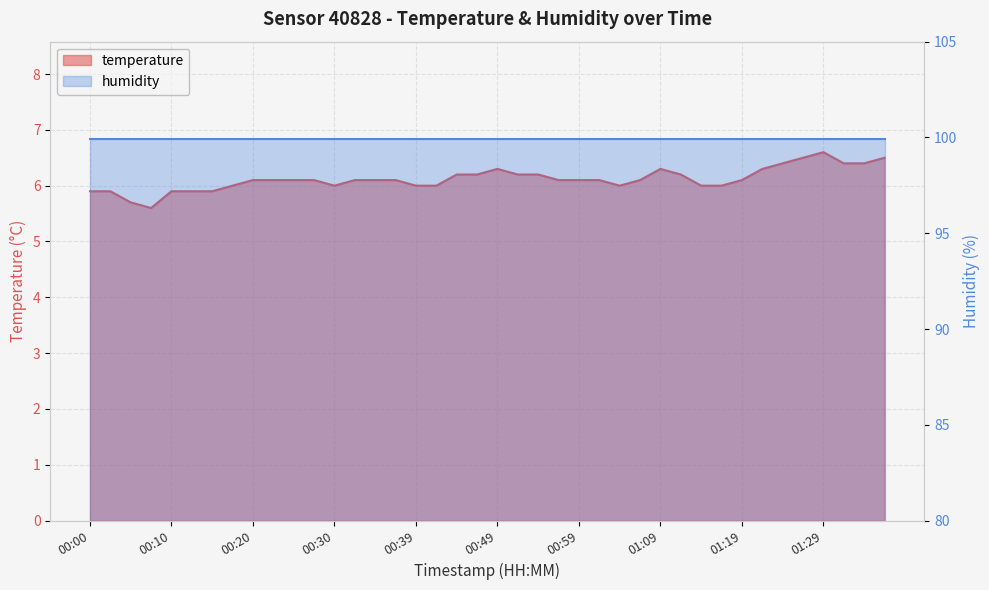

At which category does the data reach its first local valley?

00:08